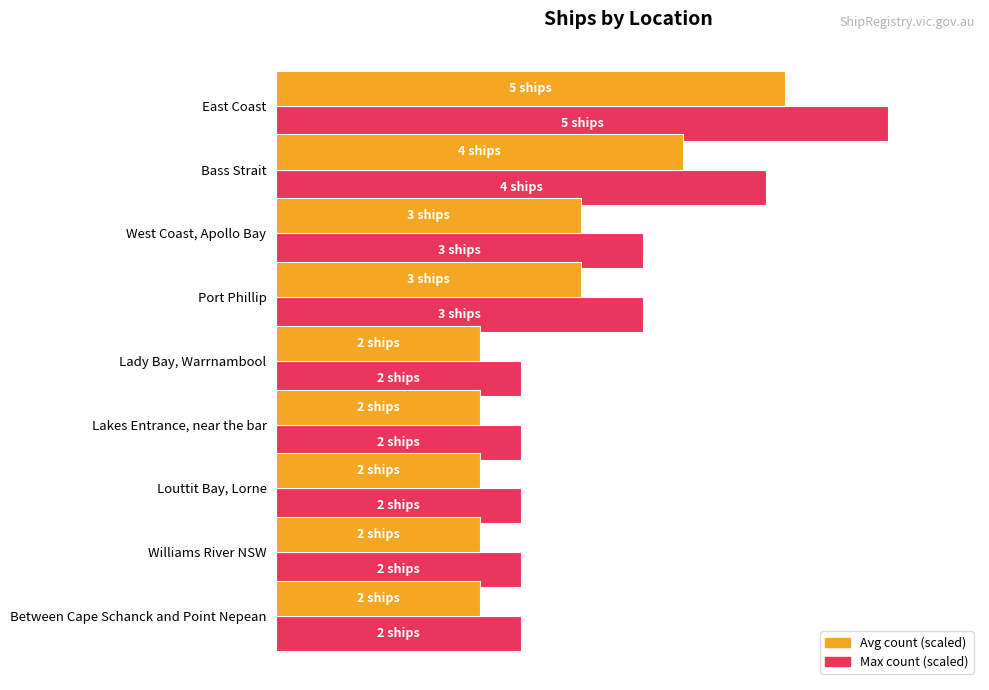

What is the minimum value shown in the chart?

33.2